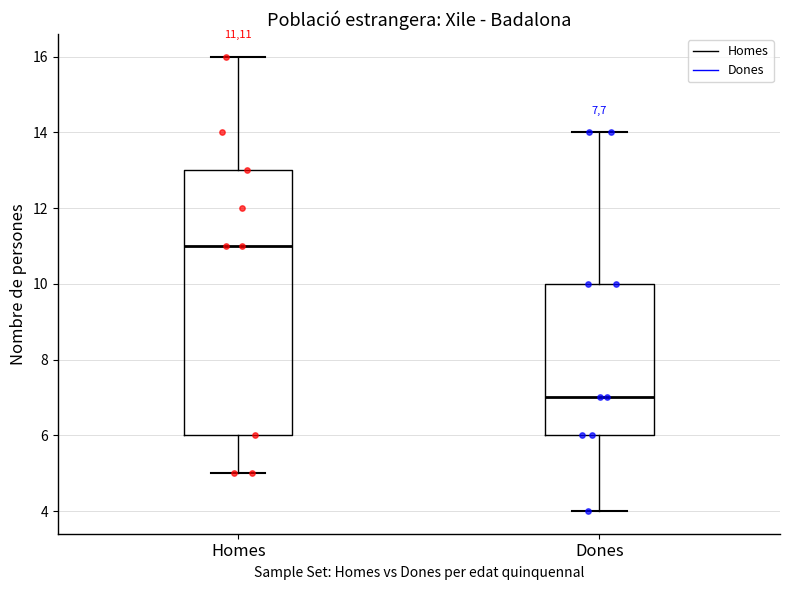

Which box is the tallest, from its lower edge to its upper edge?

Homes